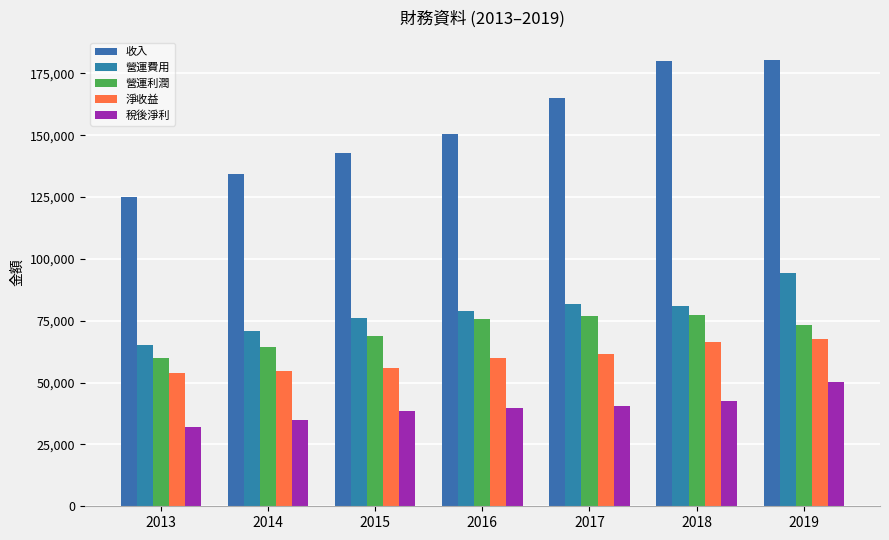

At which label is 淨收益 closest to 60737?

2017